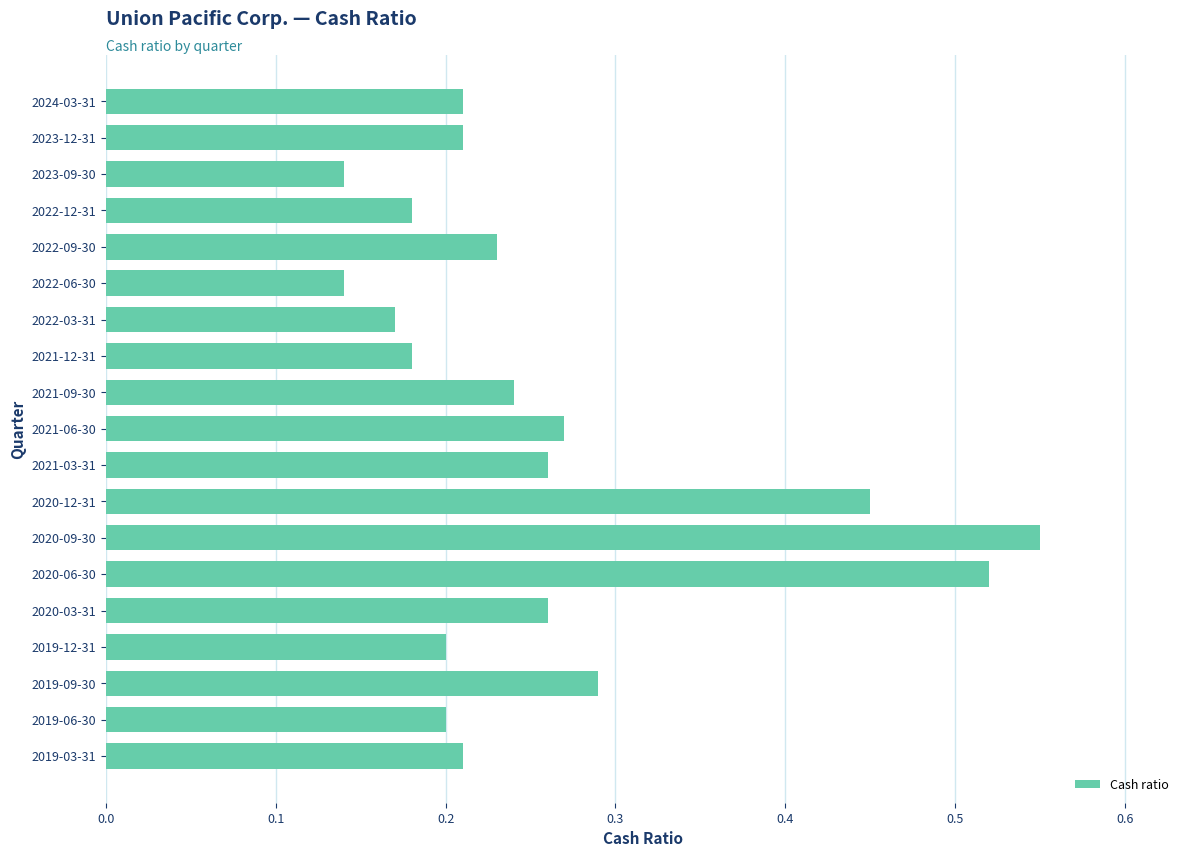

The chart shows a value of 0.2 at 2022-12-31. True or false?

True